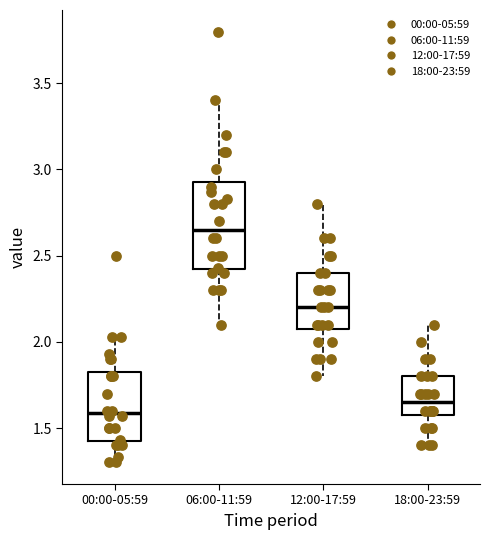

Which box is the tallest, from its lower edge to its upper edge?

06:00-11:59